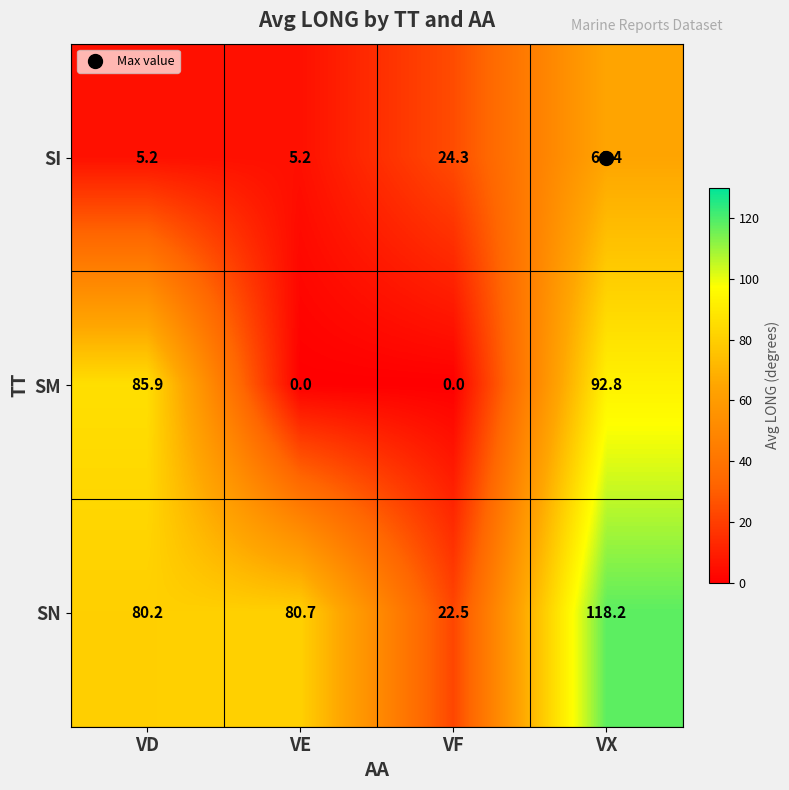

Read the SI value at VE.

5.2